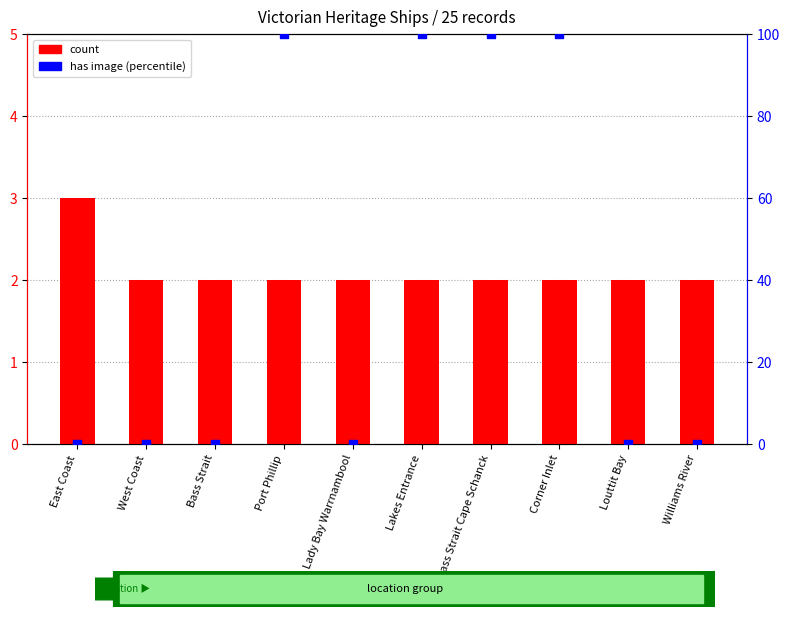

Is the value of count at Bass Strait greater than the value of has image (percentile) at Bass Strait Cape Schanck?

No